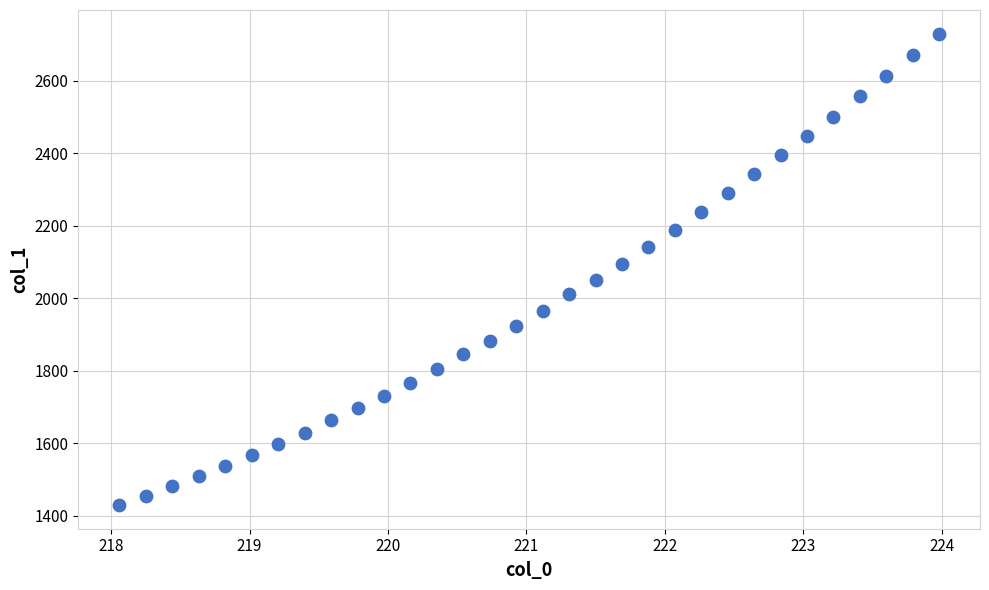

What is the range of Y values (max minus min)?

1301.6